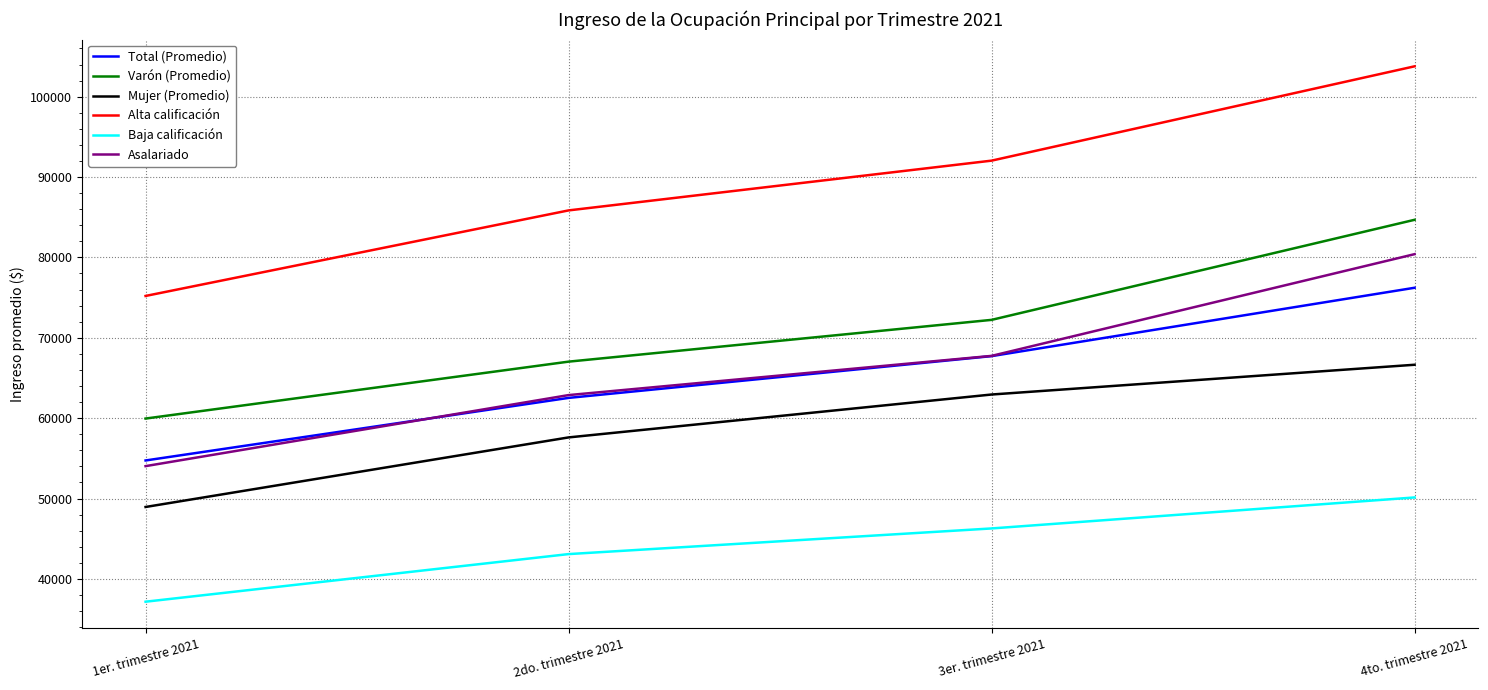

What is the approximate value of Mujer (Promedio) at 2do. trimestre 2021, to the nearest 50?

57600